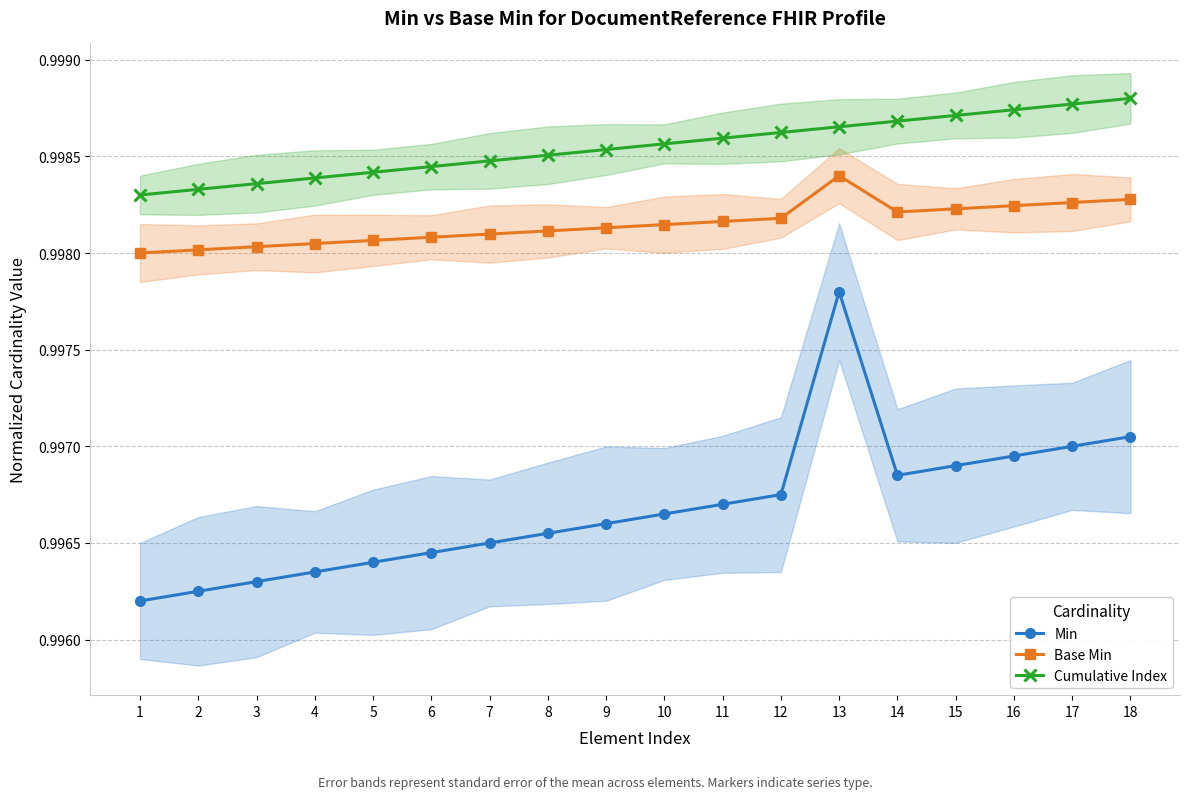

Is it true that Min equals 1.6 at 18?

False